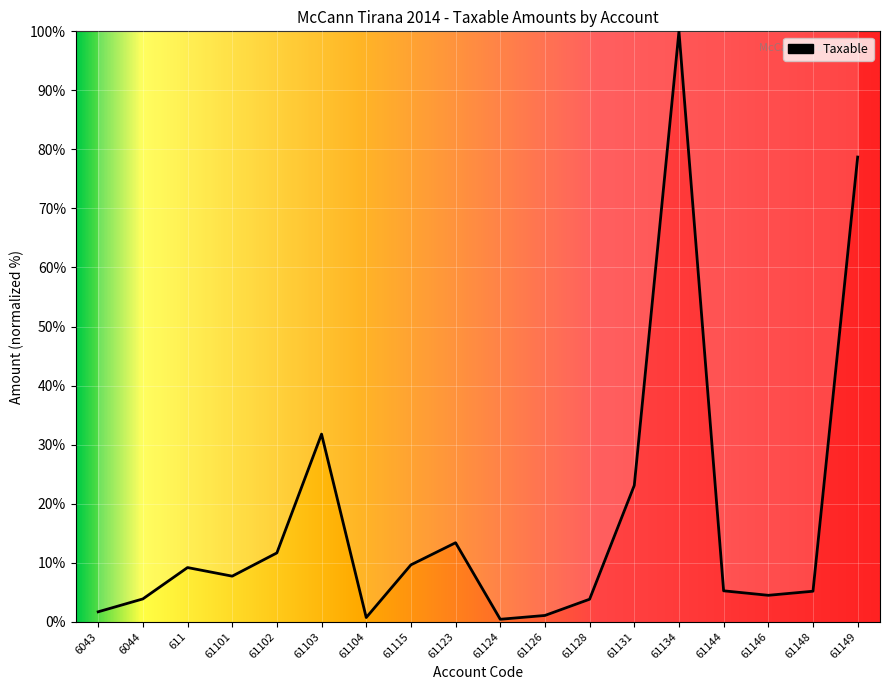

True or false: the data has more than 1 interior local peaks.

True